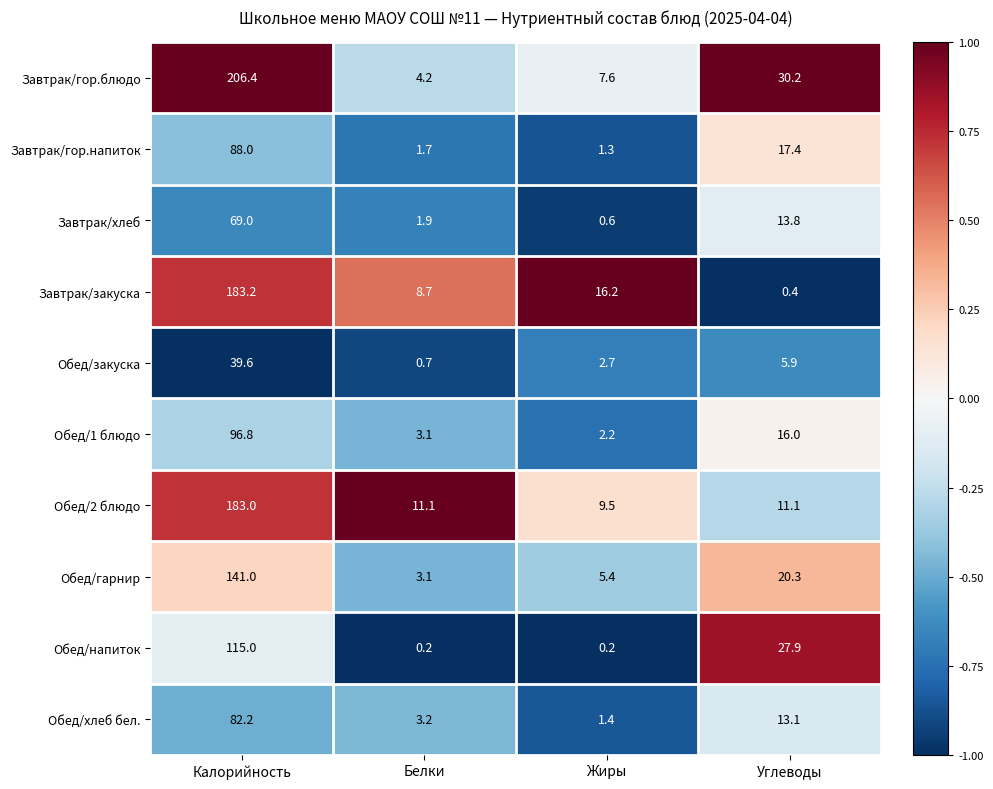

Rank the series by their maximum value, from lowest to highest.

Обед/закуска, Завтрак/хлеб, Обед/хлеб бел., Завтрак/гор.напиток, Обед/1 блюдо, Обед/напиток, Обед/гарнир, Обед/2 блюдо, Завтрак/закуска, Завтрак/гор.блюдо